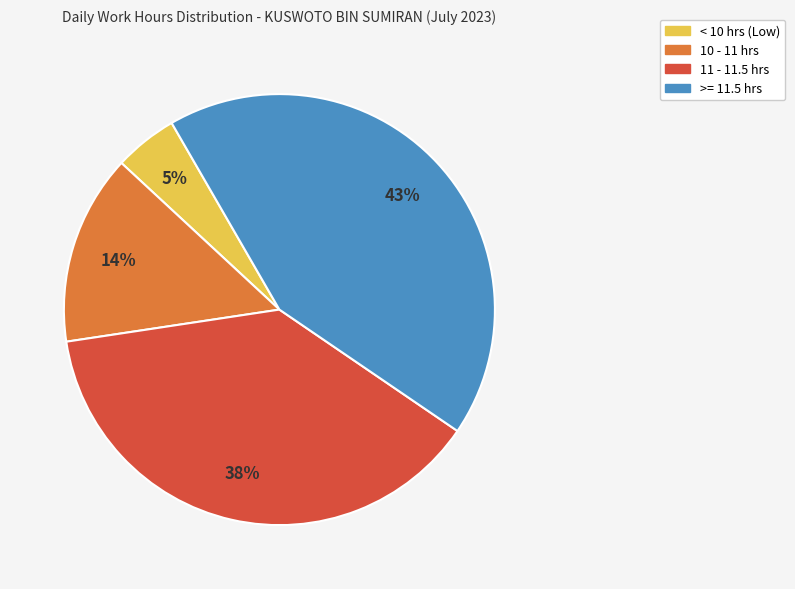

To the nearest percent, what is the difference between the largest and smallest slice percentages?

38%